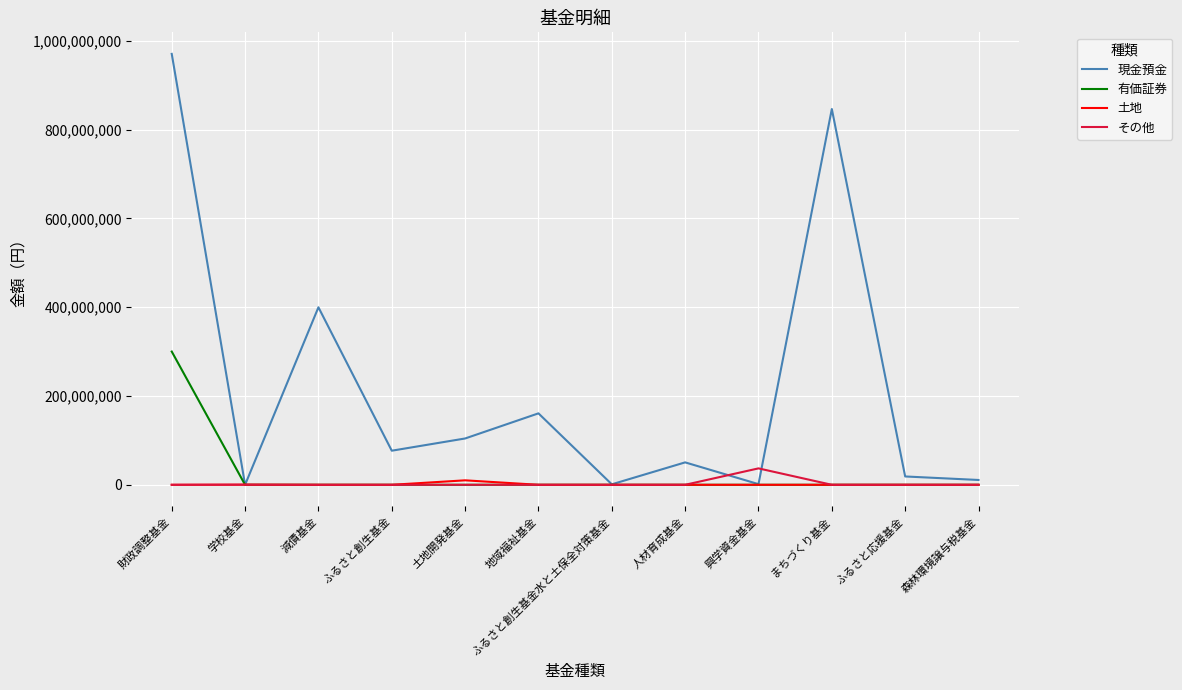

The 有価証券 series shows 300000000 at 財政調整基金. True or false?

True